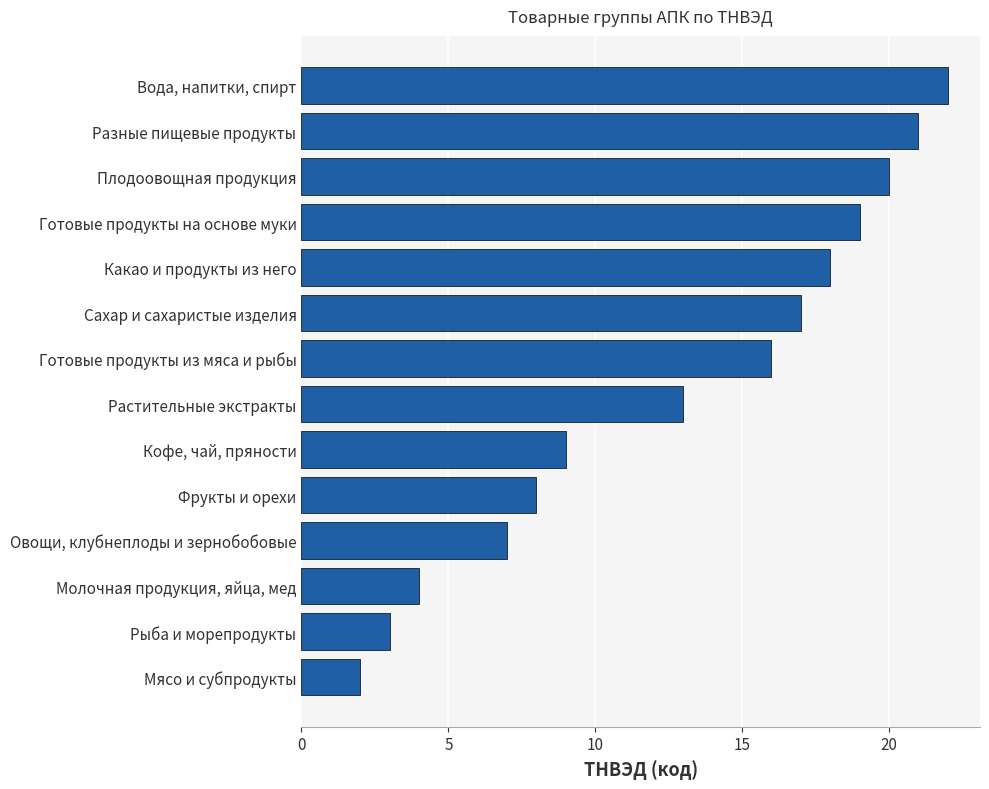

Rank the categories by value from lowest to highest.

Мясо и субпродукты, Рыба и морепродукты, Молочная продукция, яйца, мед, Овощи, клубнеплоды и зернобобовые, Фрукты и орехи, Кофе, чай, пряности, Растительные экстракты, Готовые продукты из мяса и рыбы, Сахар и сахаристые изделия, Какао и продукты из него, Готовые продукты на основе муки, Плодоовощная продукция, Разные пищевые продукты, Вода, напитки, спирт